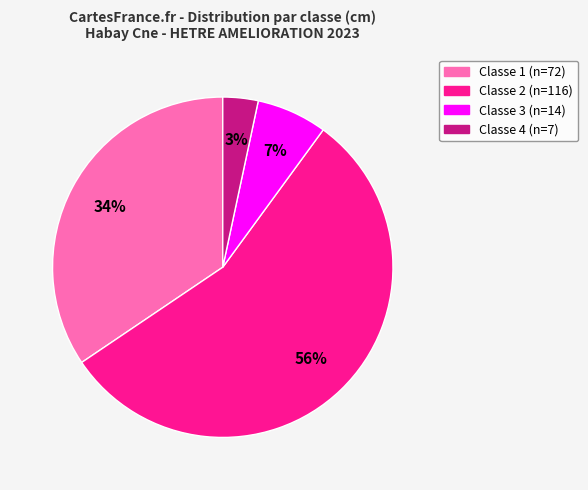

Is there any slice that represents more than half of the pie?

Yes